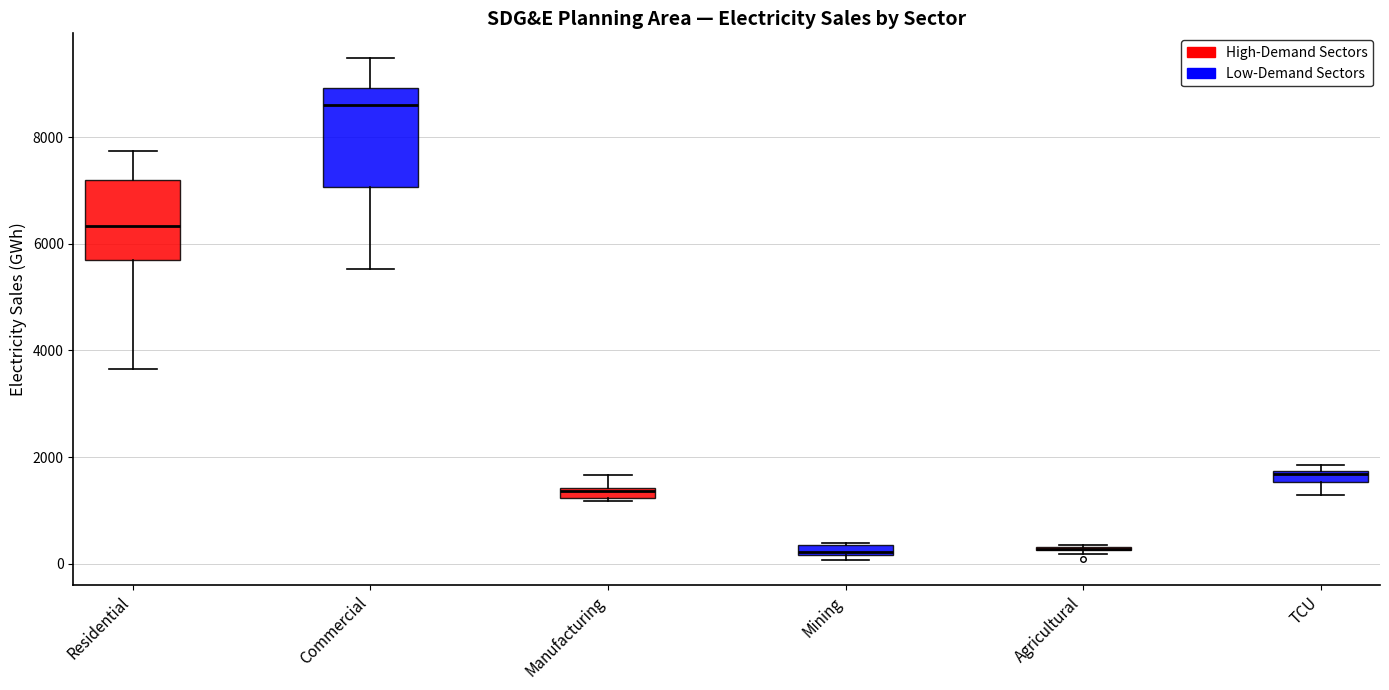

Comparing the boxes themselves (not the whiskers), which one is the tallest?

Commercial